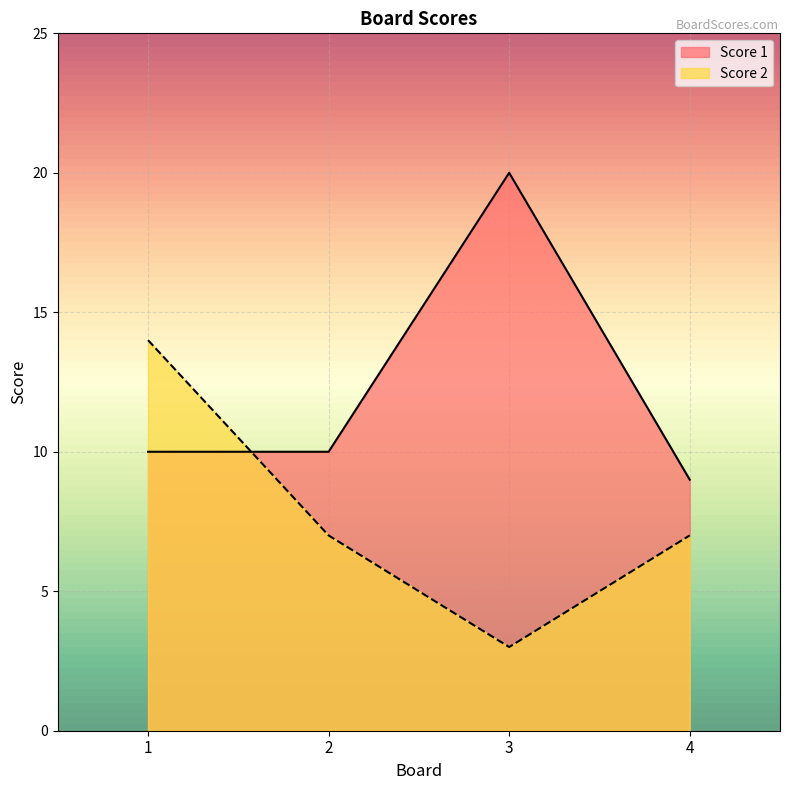

Reading left to right, list all the values displayed in this chart.

Score 1: 10	10	20	9
Score 2: 14	7	3	7